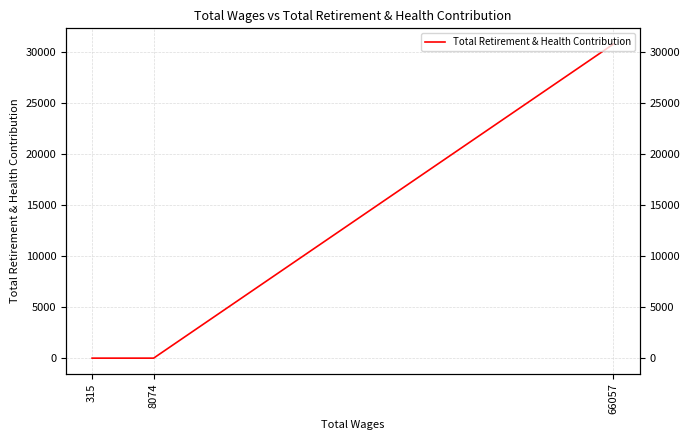

What is the difference between the values at 66057 and 315?

30828